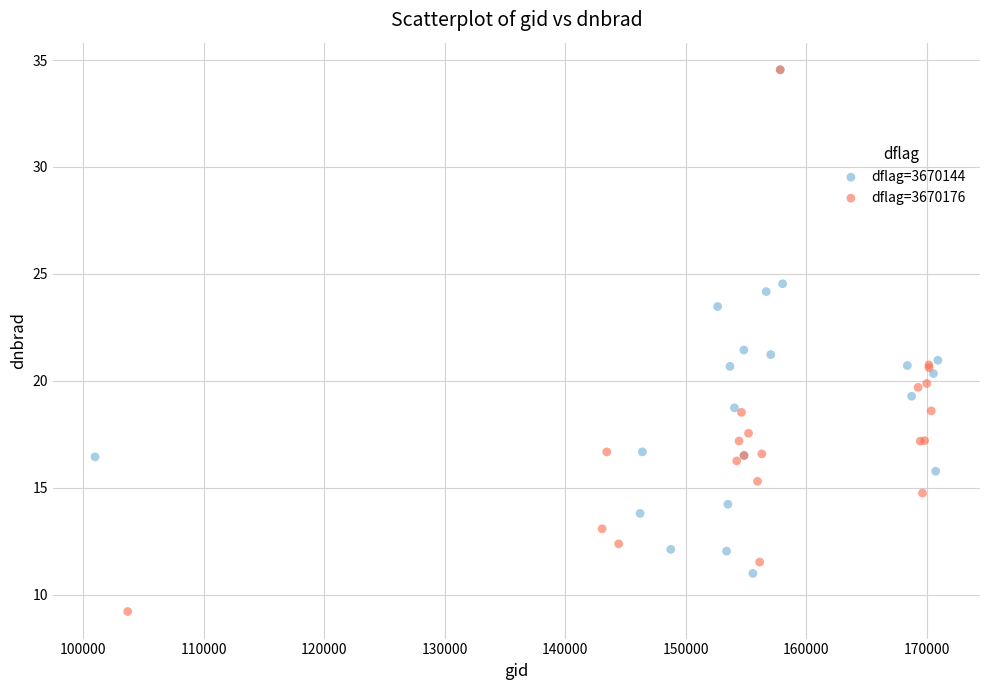

Which series has the largest Y range (max minus min)?

dflag=3670176